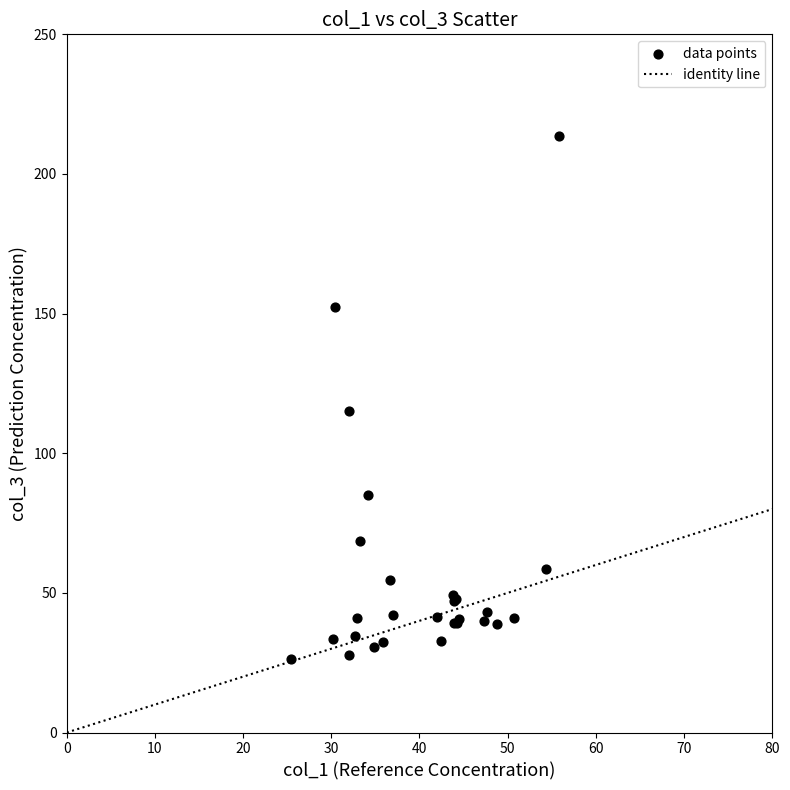

What Y value in the scatter plot is closest to 120?

115.2